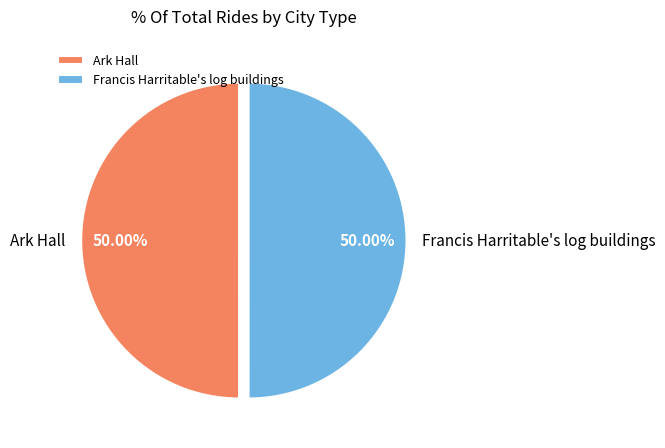

Approximately how many times larger is the value at Ark Hall compared to Francis Harritable's log buildings?

1.0